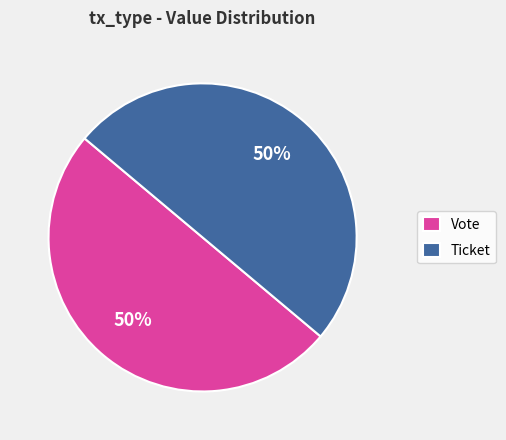

How many slices are in this pie chart?

2